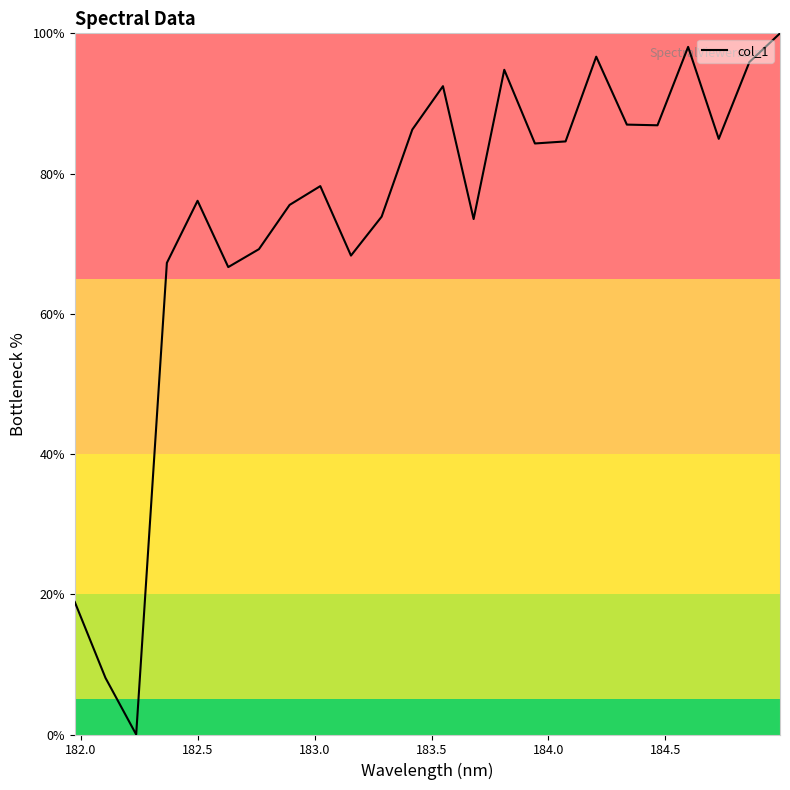

Is this an area chart (filled region under the line)?

No